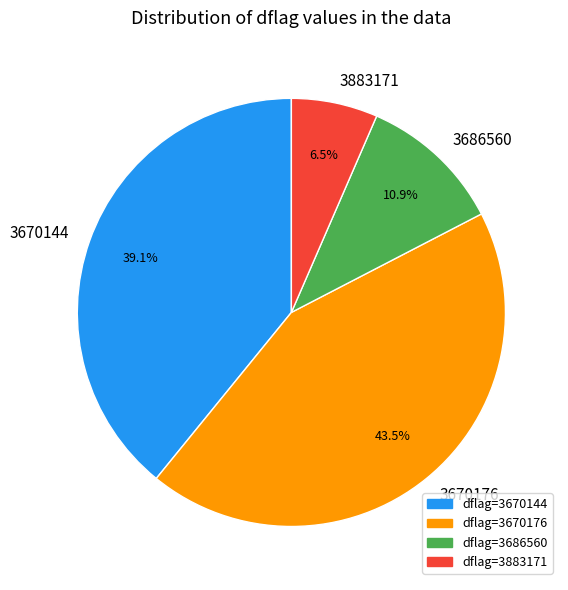

Does 3670144 represent more than half of the total?

No